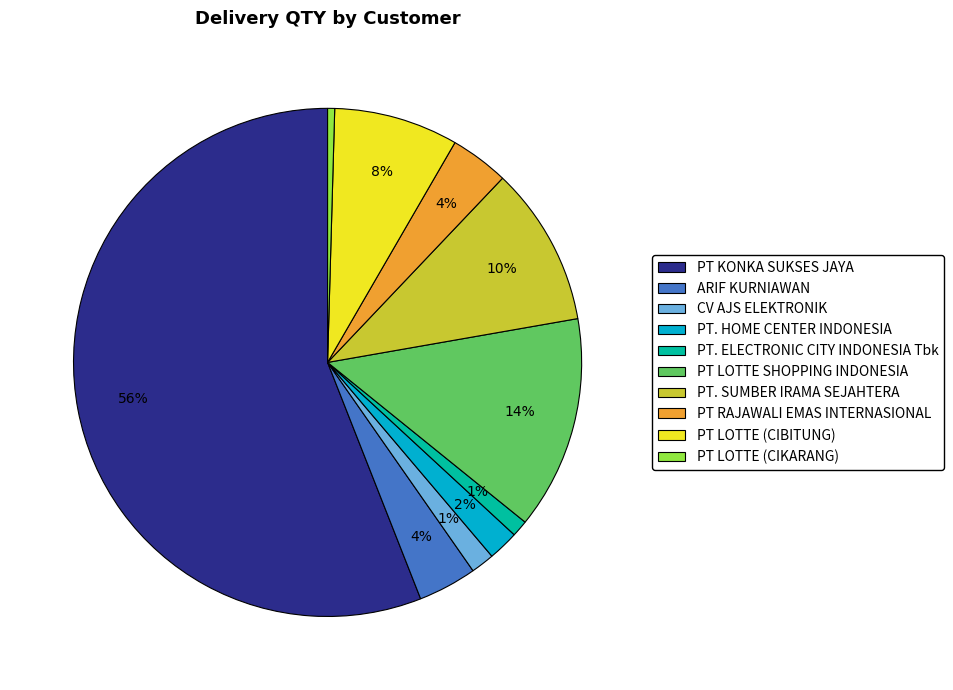

Which has a higher value, PT. SUMBER IRAMA SEJAHTERA or ARIF KURNIAWAN?

PT. SUMBER IRAMA SEJAHTERA